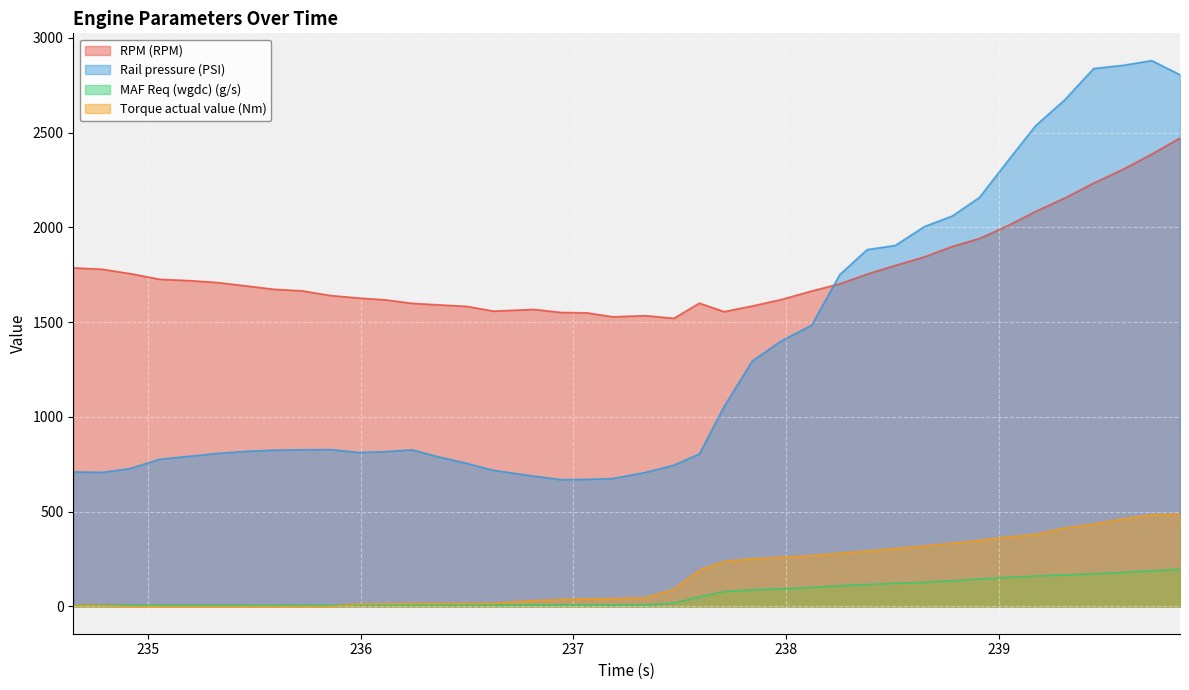

At how many categories does at least one series exceed 1078?

40